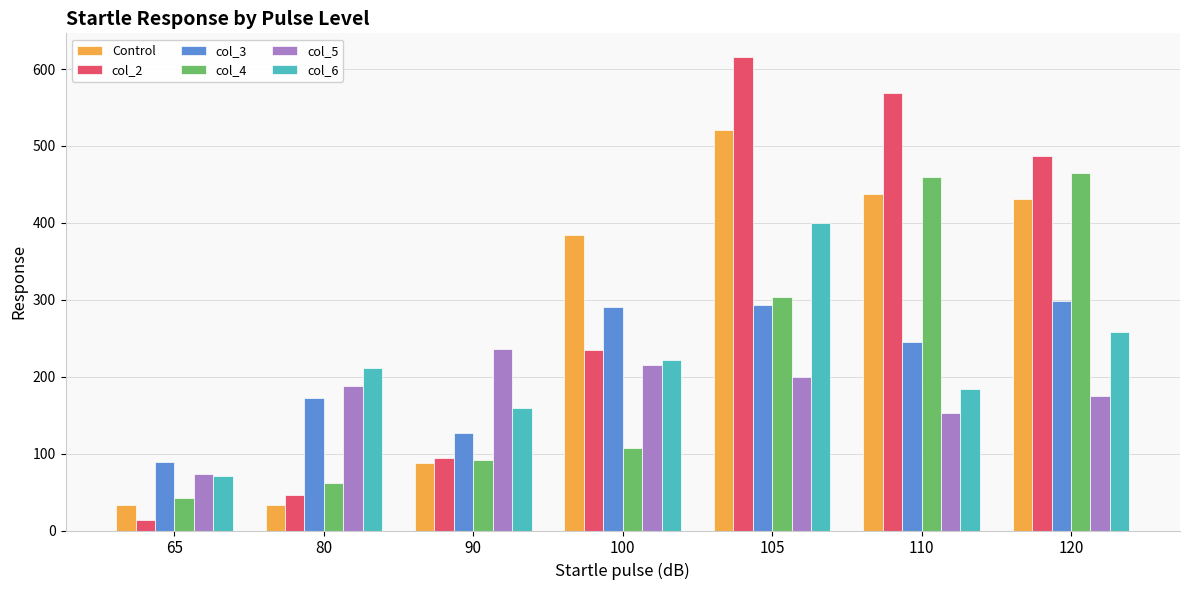

Is it true that col_3 equals 290.9 at 100?

True